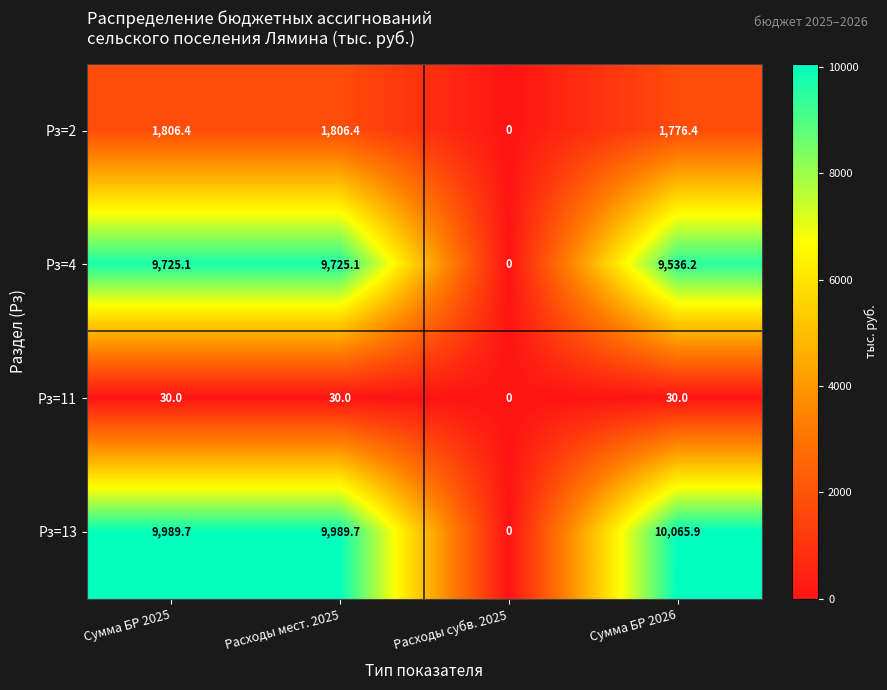

What is the difference between the maximum and minimum values in the Рз=2 series?

1806.4